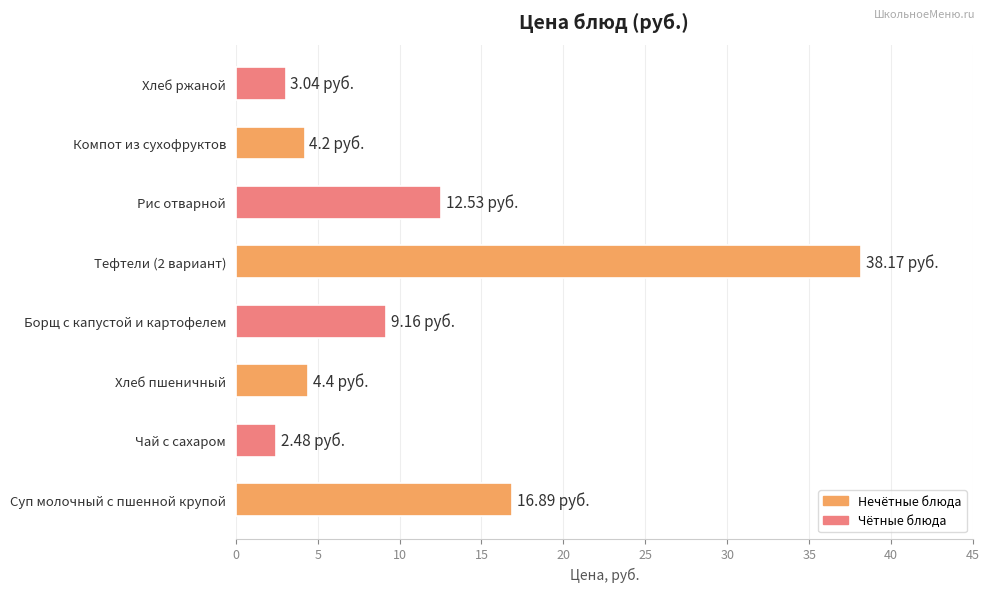

At which label is the value closest to 20?

Суп молочный с пшенной крупой